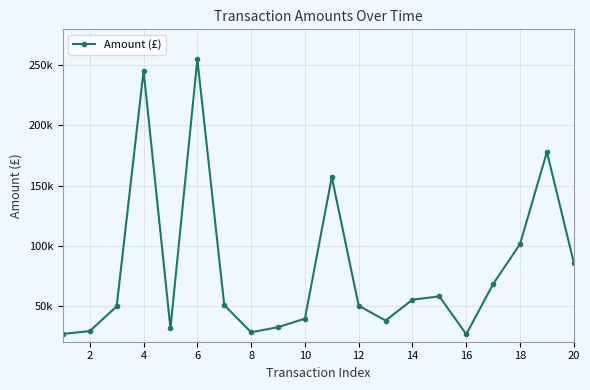

What is the value of the 1st point from the left?

26473.1